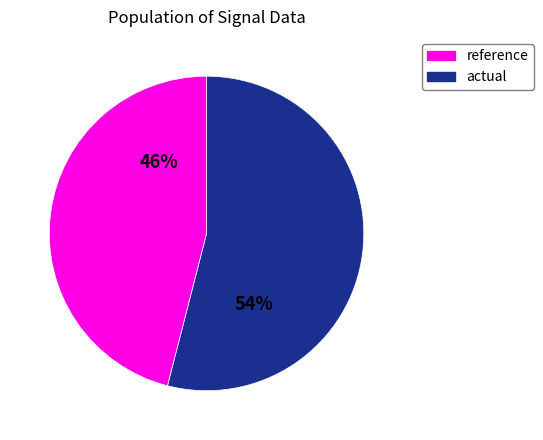

Is there a majority slice in this chart?

Yes